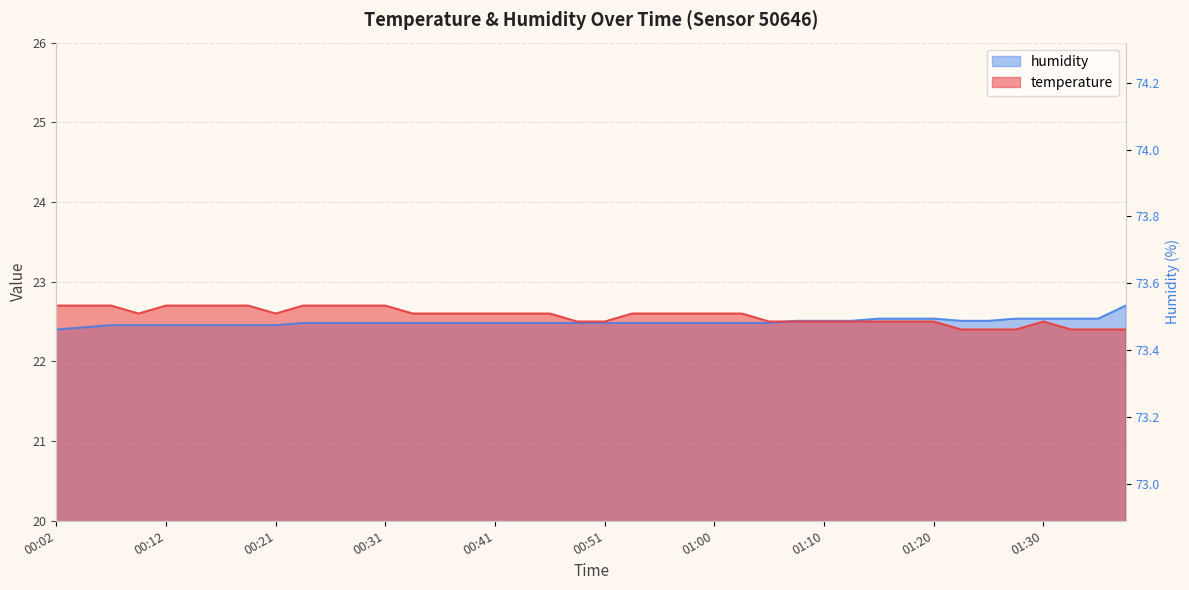

What is the sum of all temperature values?

902.9